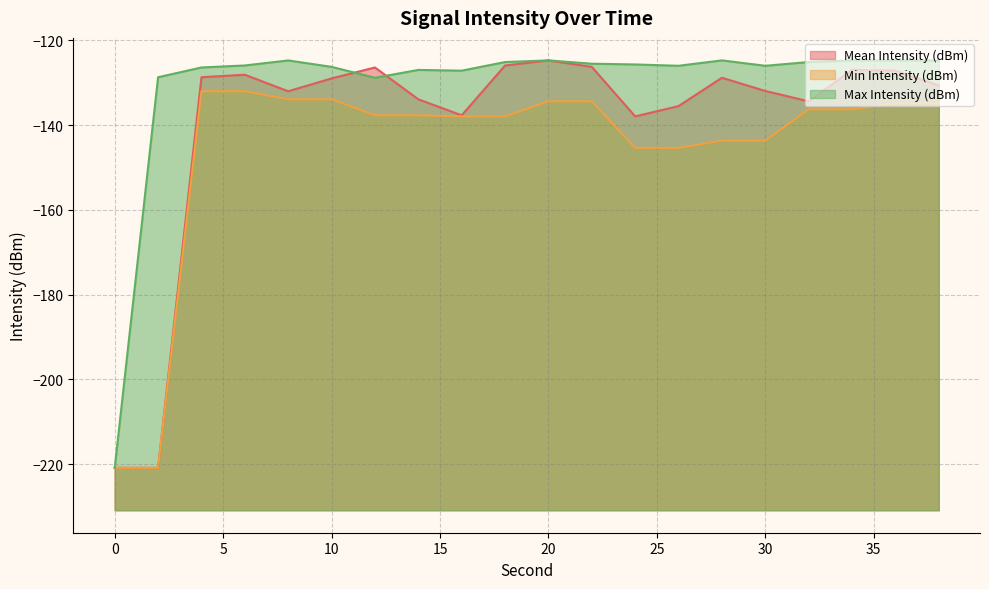

List the series in order of their peak value, highest first.

Max Intensity (dBm), Mean Intensity (dBm), Min Intensity (dBm)